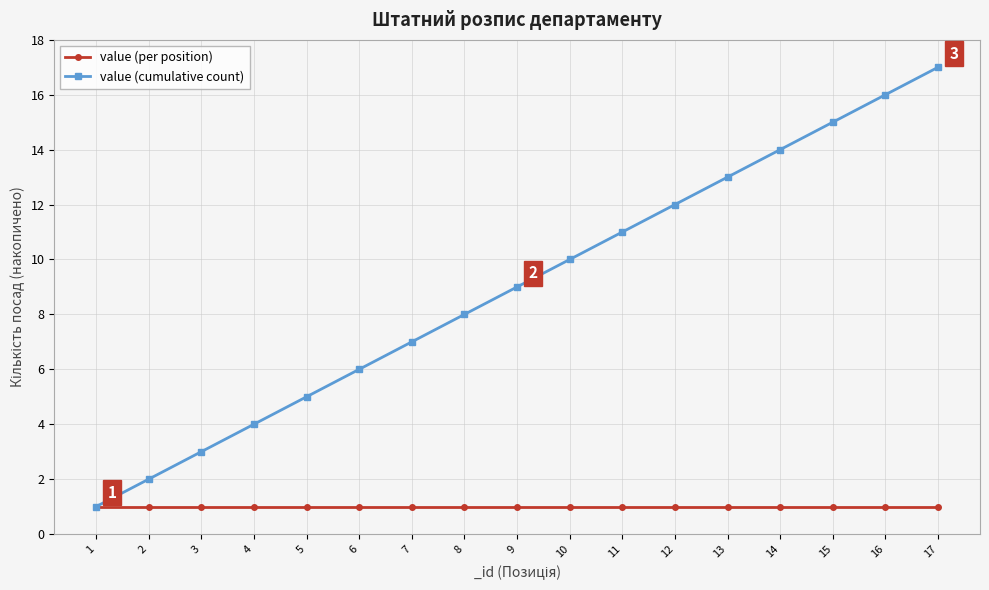

How many categories are shown in the chart?

17